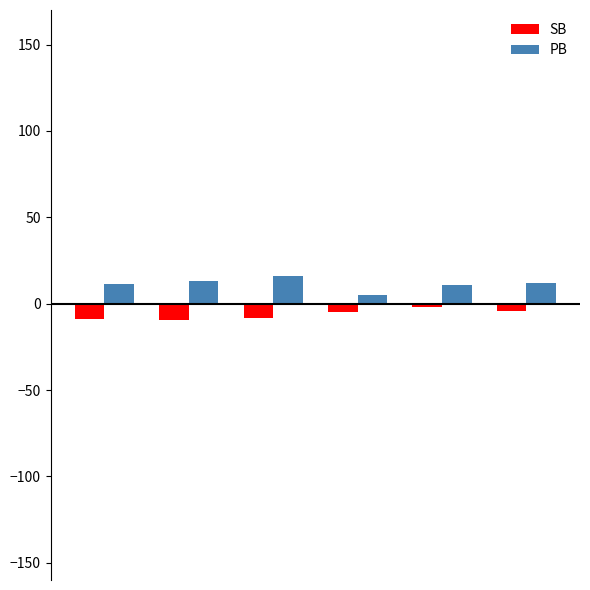

Rank the series by their average value, from highest to lowest.

PB, SB